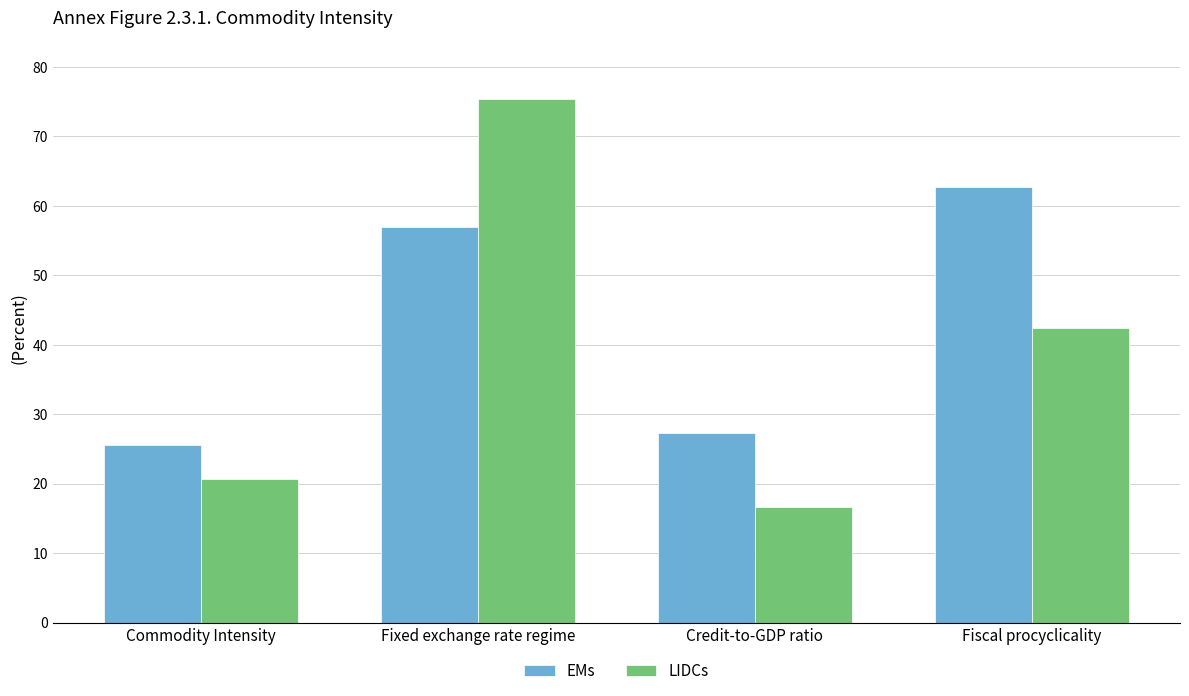

What is the value of the LIDCs bar at the 1st from the left?

20.7